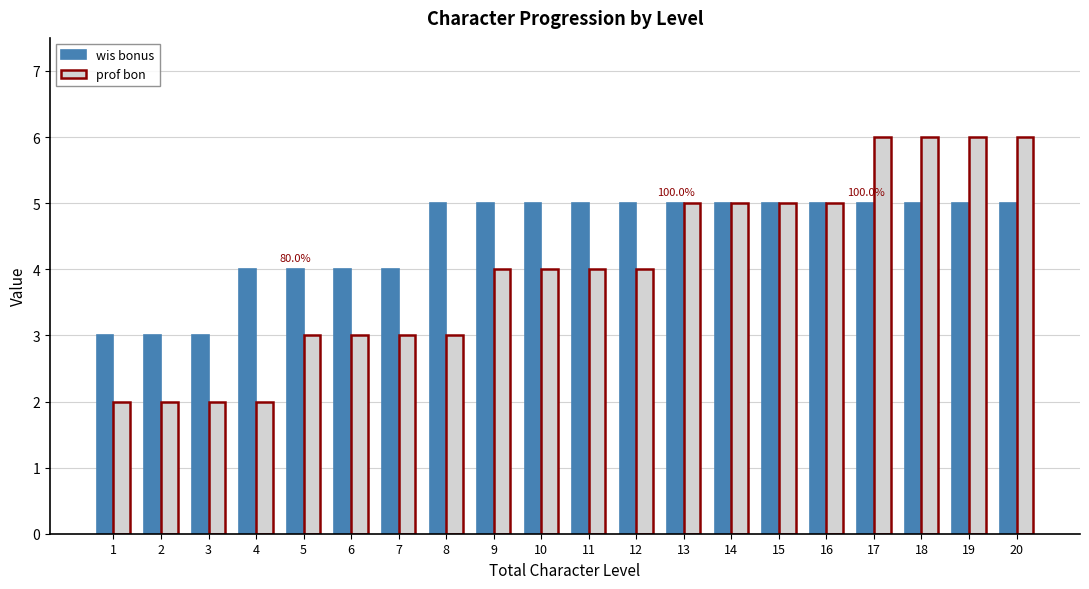

What is the difference between the wis bonus values at 18 and 4?

1